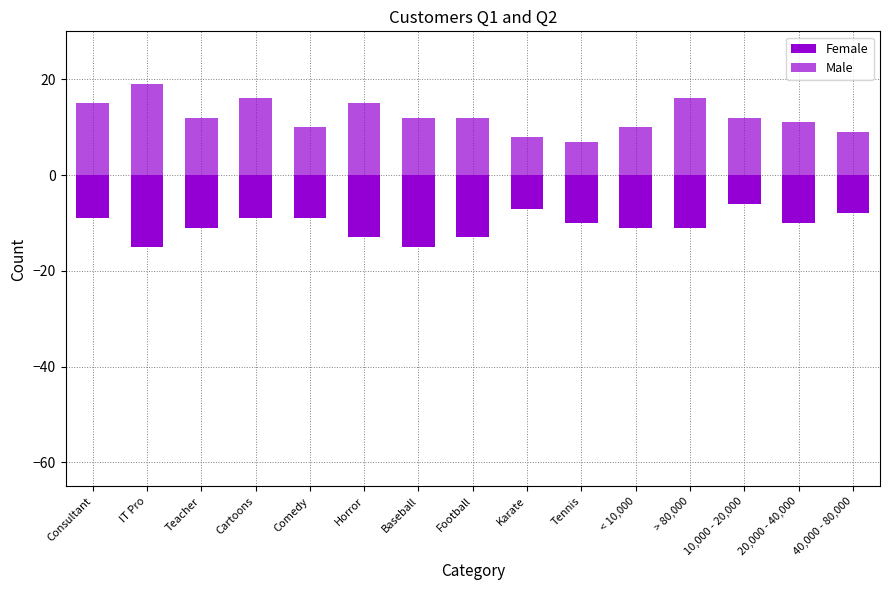

Reading right to left, extract all data points from this chart.

Female: 40,000 - 80,000=-8	20,000 - 40,000=-10	10,000 - 20,000=-6	> 80,000=-11	< 10,000=-11	Tennis=-10	Karate=-7	Football=-13	Baseball=-15	Horror=-13	Comedy=-9	Cartoons=-9	Teacher=-11	IT Pro=-15	Consultant=-9
Male: 40,000 - 80,000=9	20,000 - 40,000=11	10,000 - 20,000=12	> 80,000=16	< 10,000=10	Tennis=7	Karate=8	Football=12	Baseball=12	Horror=15	Comedy=10	Cartoons=16	Teacher=12	IT Pro=19	Consultant=15